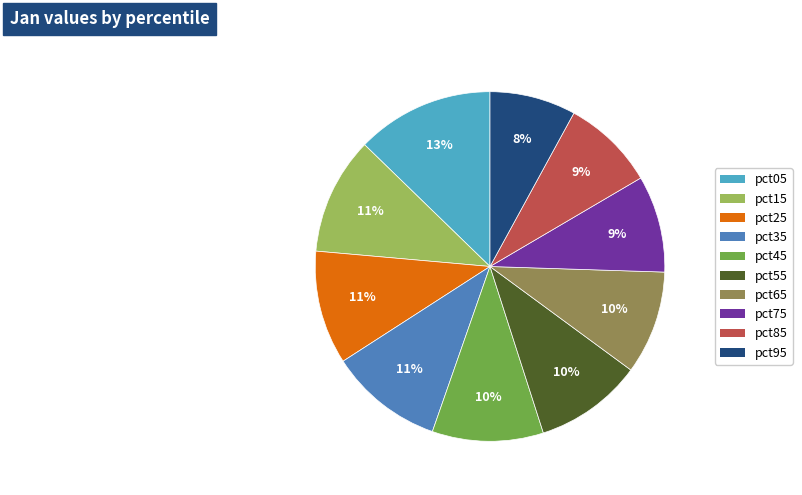

Which category has the biggest portion of the pie?

pct05